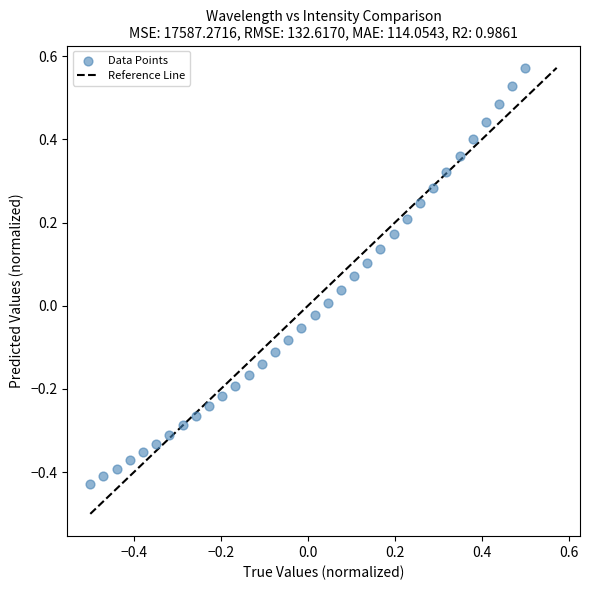

What is the range of X values (max minus min)?

1.0